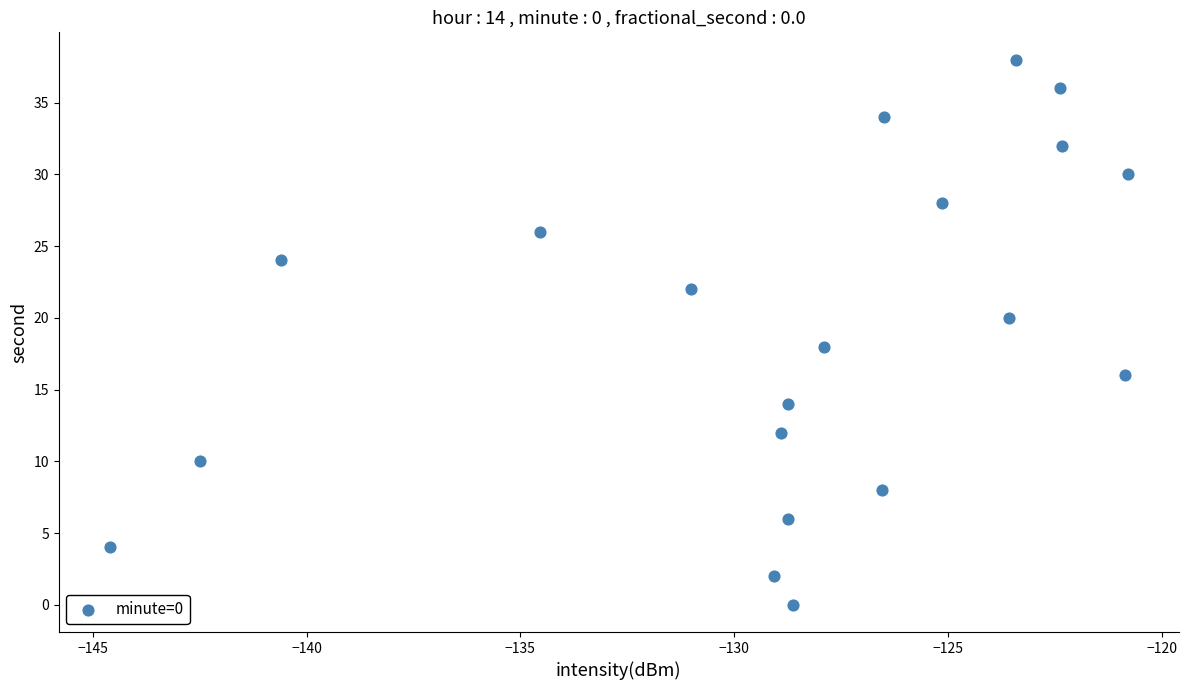

What is the range of Y values (max minus min)?

38